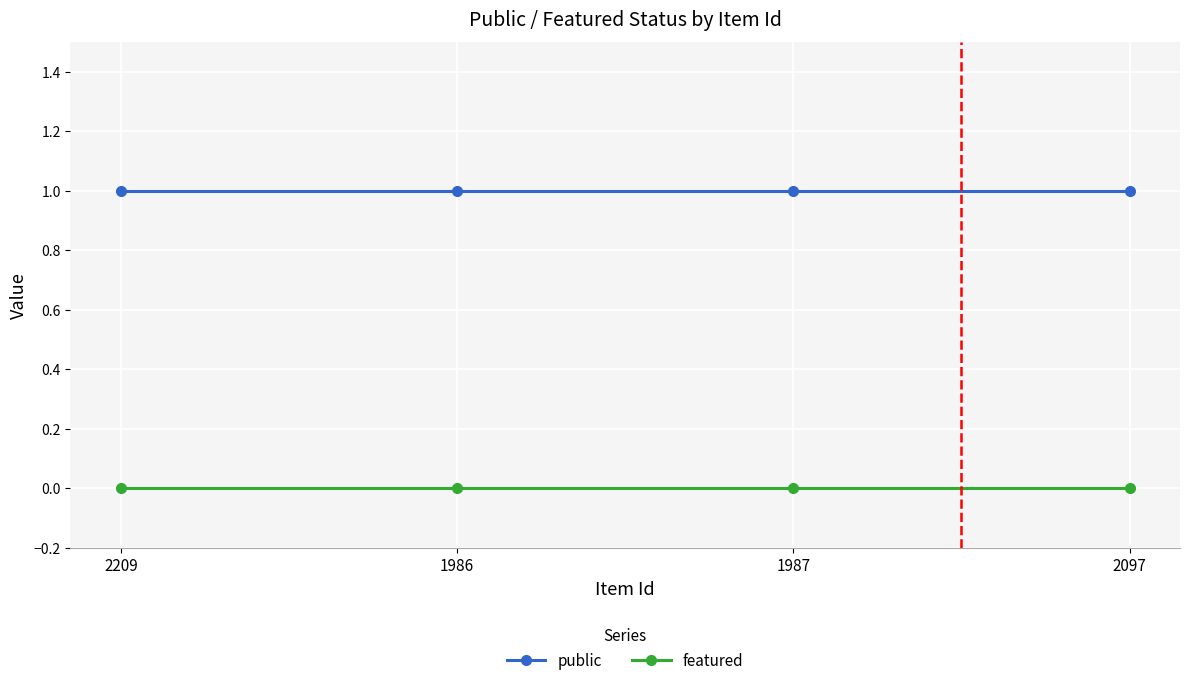

What position from the left is 2209?

1